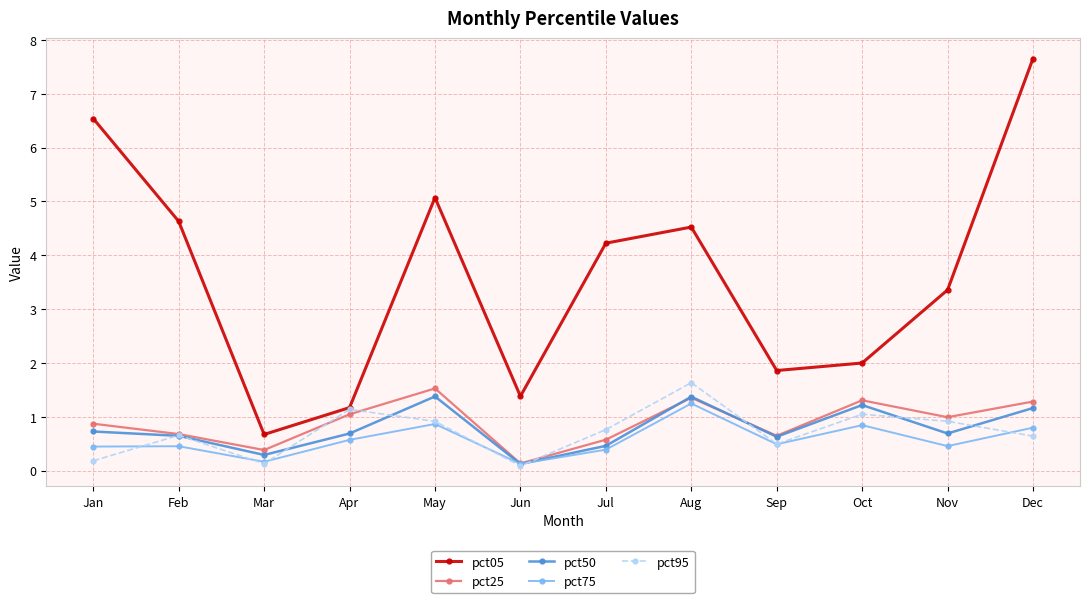

Is it true that pct05 equals 1.1 at Feb?

False